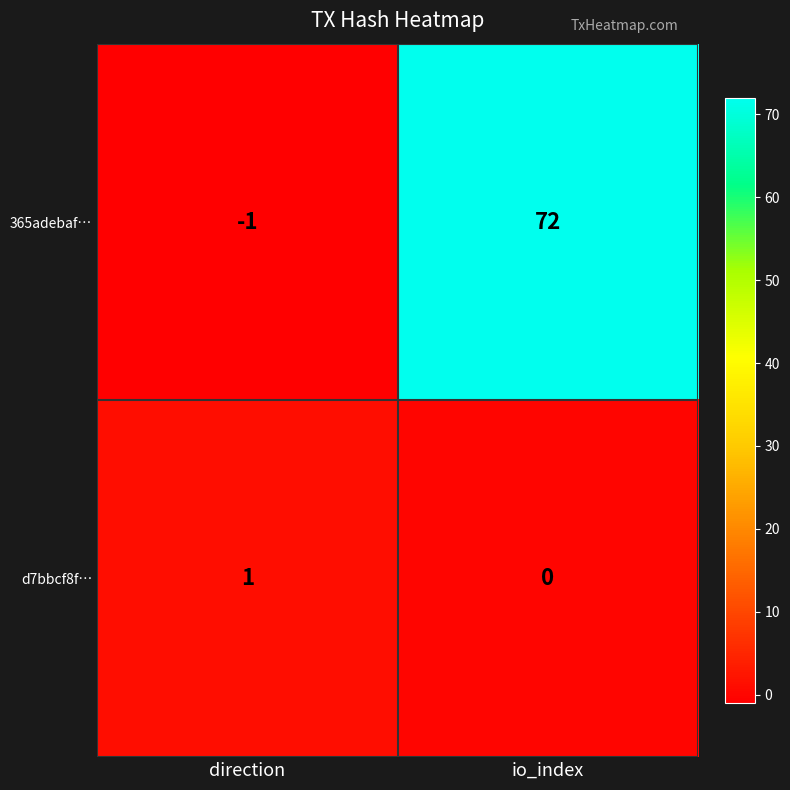

What is the greatest value displayed?

72